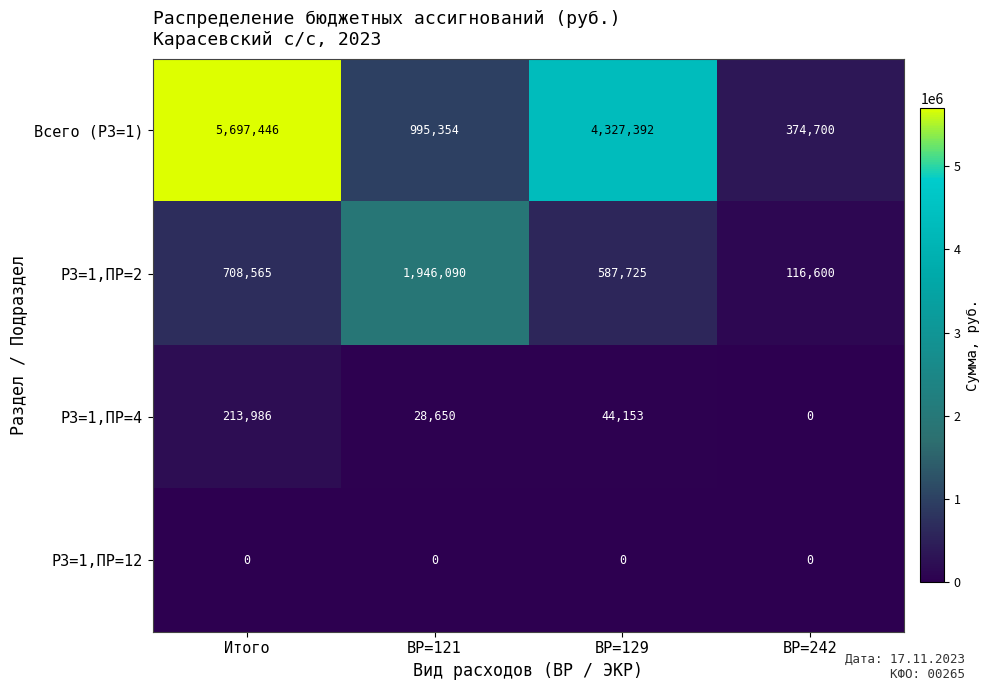

Which series has the largest total across all categories?

Всего (РЗ=1)